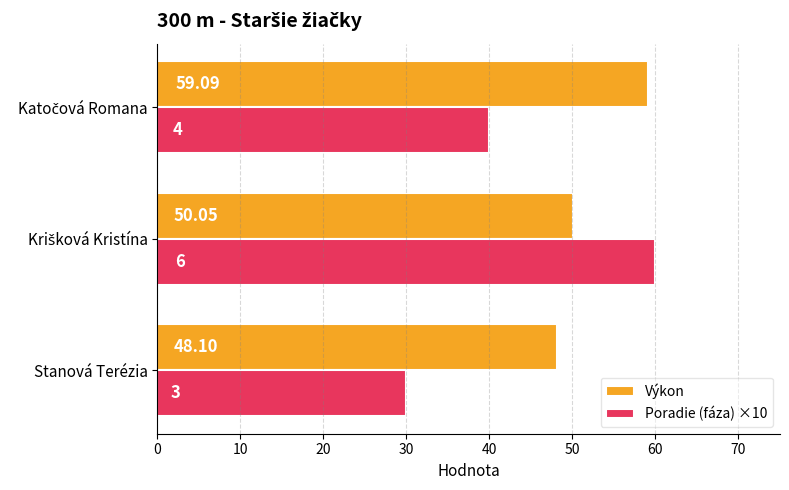

Which series has the largest total across all categories?

Výkon